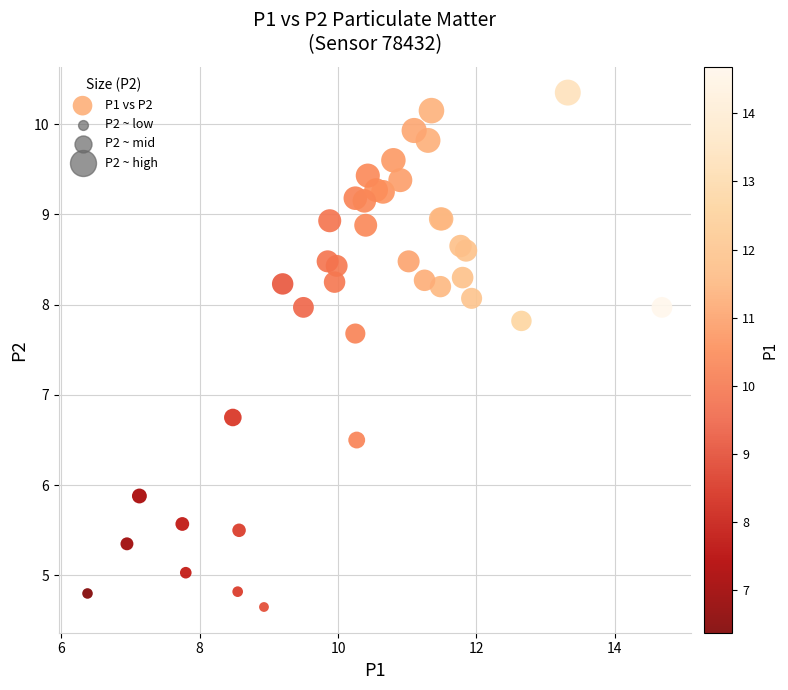

What Y value in the scatter plot is closest to 7?

6.8